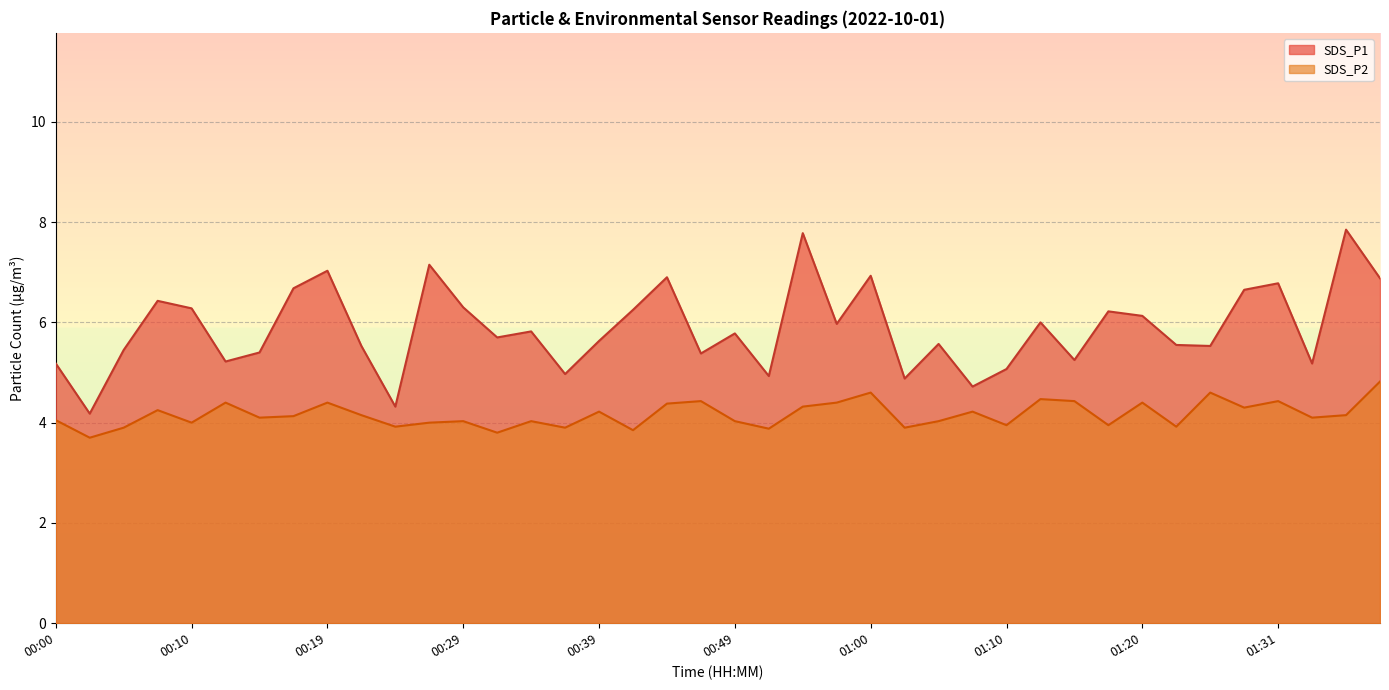

Which series changed the most between 00:31 and 01:20?

SDS_P2